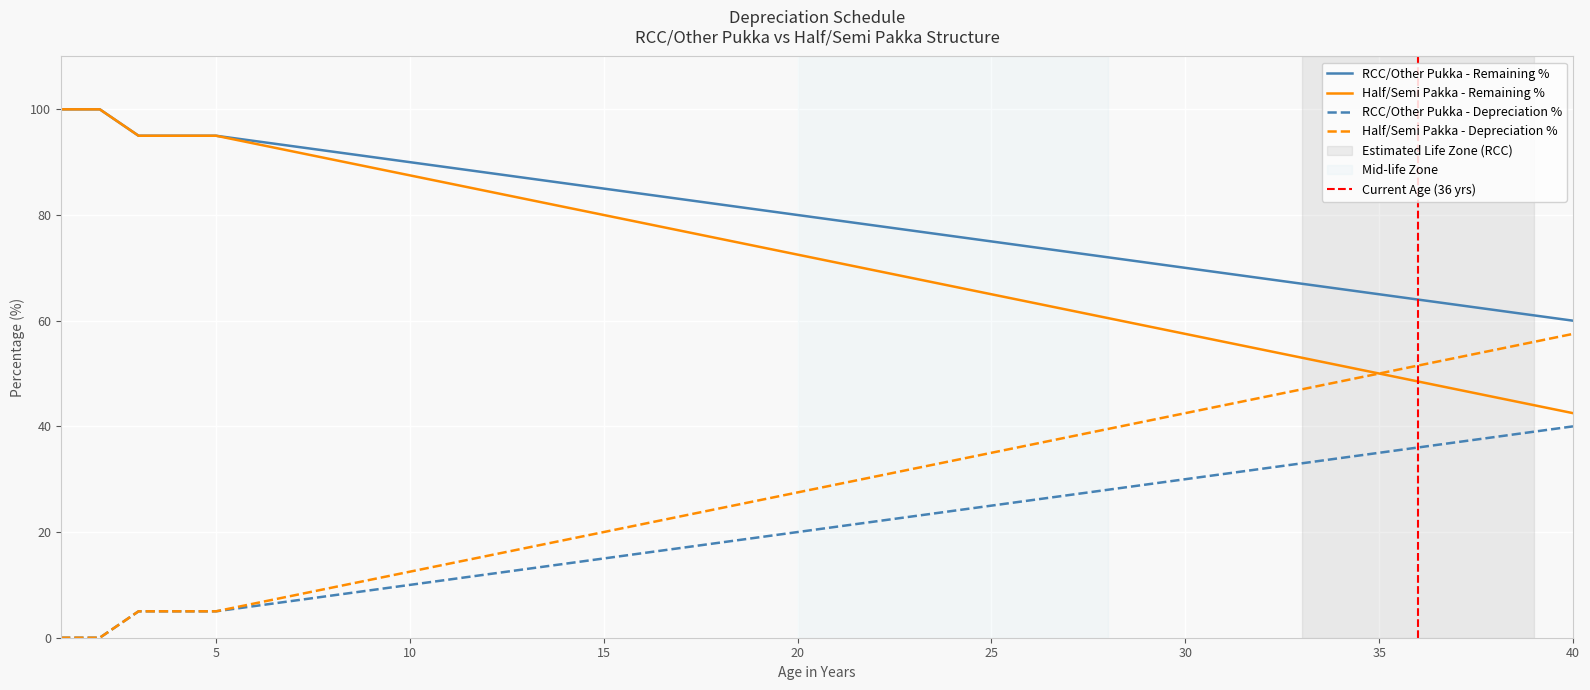

What is the difference between the maximum and minimum values in the Half/Semi Pakka - Remaining % series?

57.5